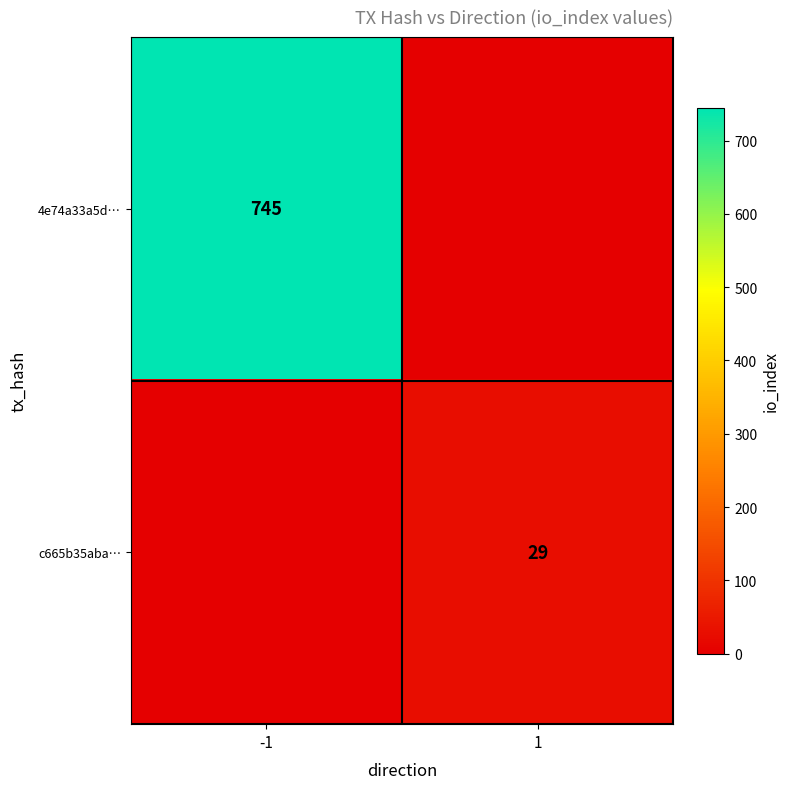

The c665b35aba… series shows 29 at 1. True or false?

True